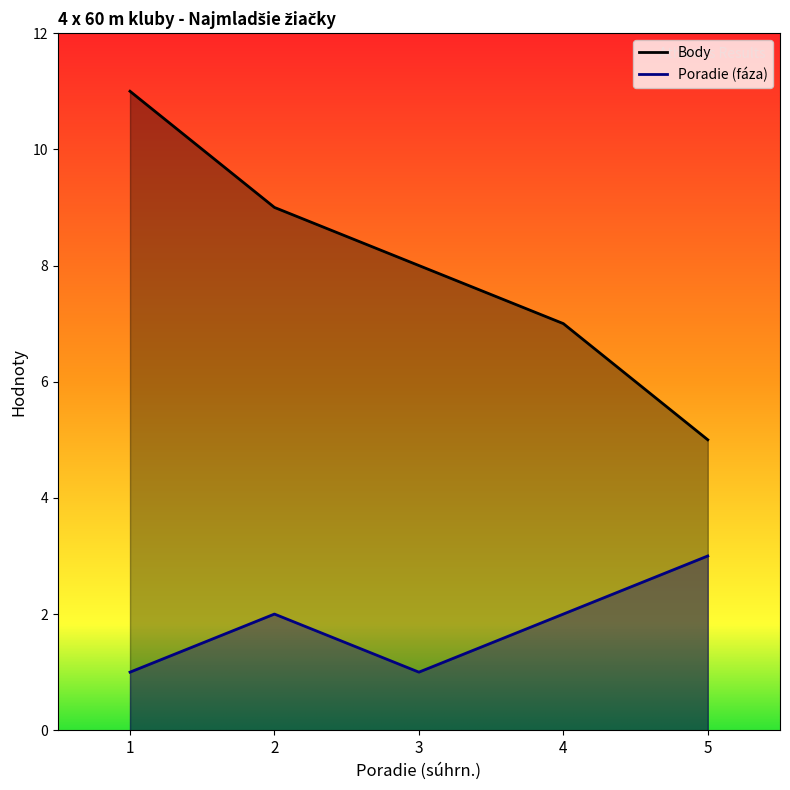

Rank the categories by Body value from lowest to highest.

5, 4, 3, 2, 1